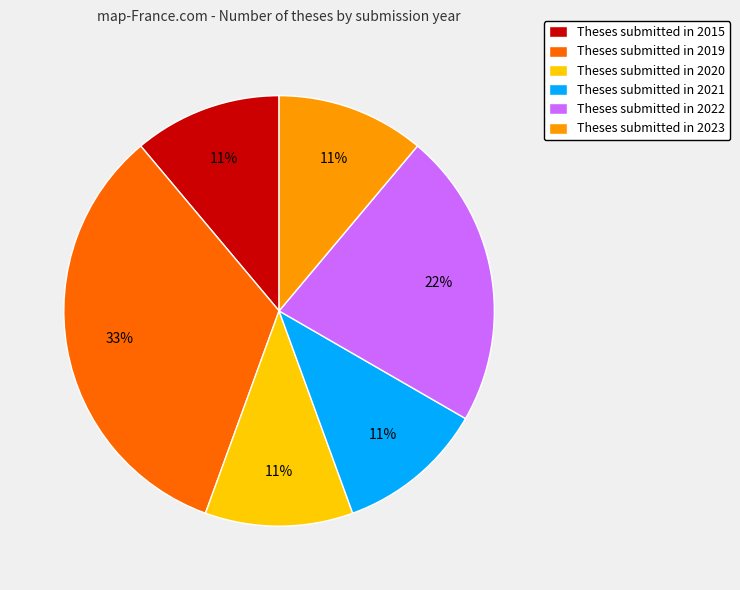

How many segments does this pie chart have?

6